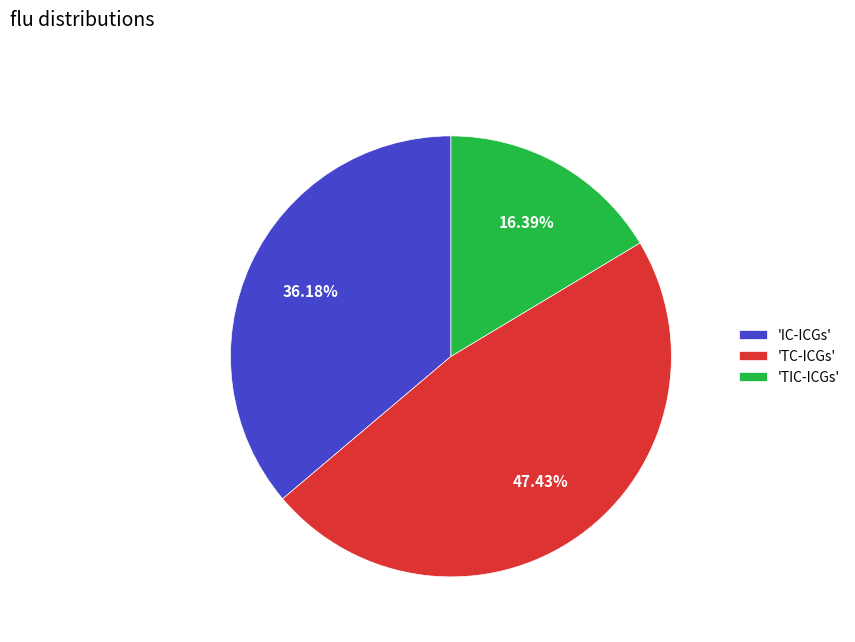

What is the ratio of the value at 'IC-ICGs' to the value at 'TC-ICGs'?

0.8